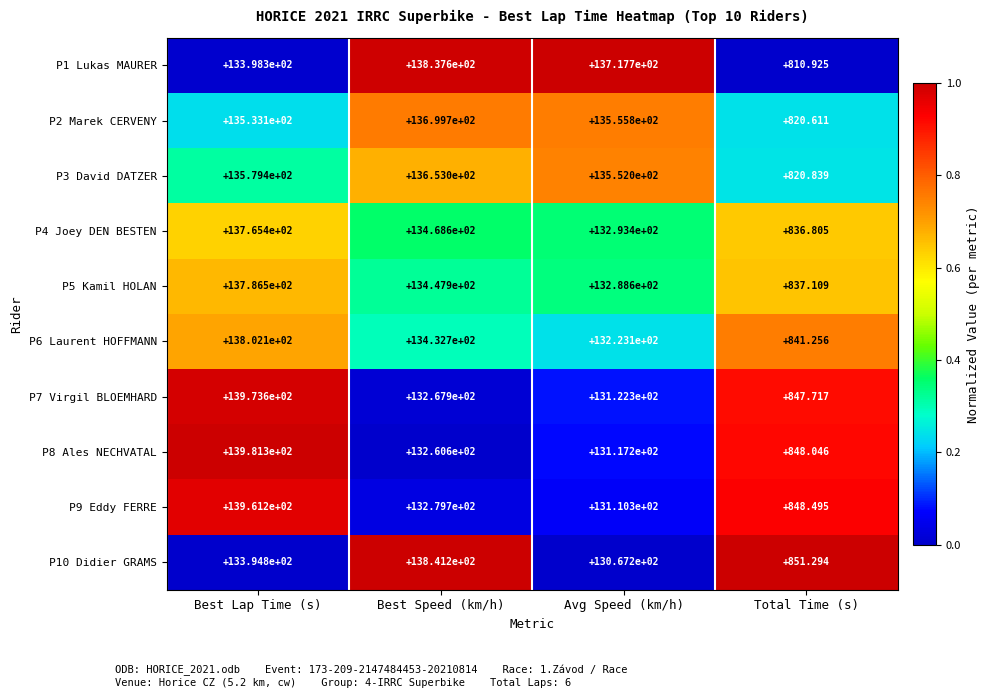

At which label is P2 Marek CERVENY closest to 7260?

Best Lap Time (s)